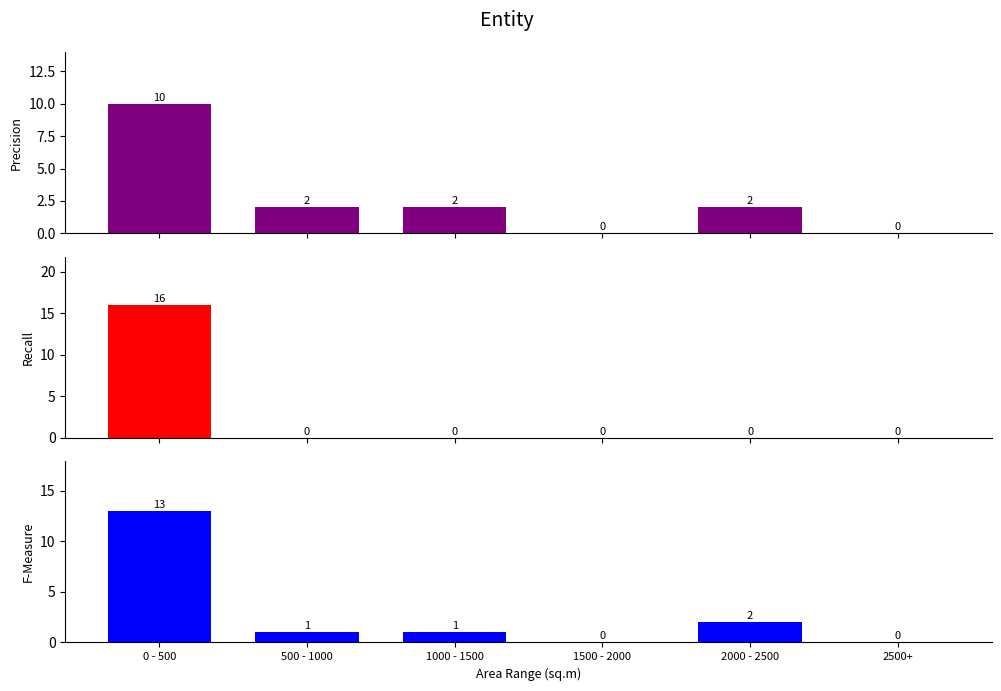

True or false: Recall has a value of -5 at 2500+.

False